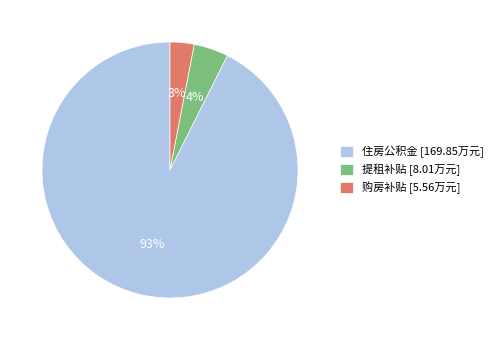

Rank the categories by value from highest to lowest.

住房公积金, 提租补贴, 购房补贴